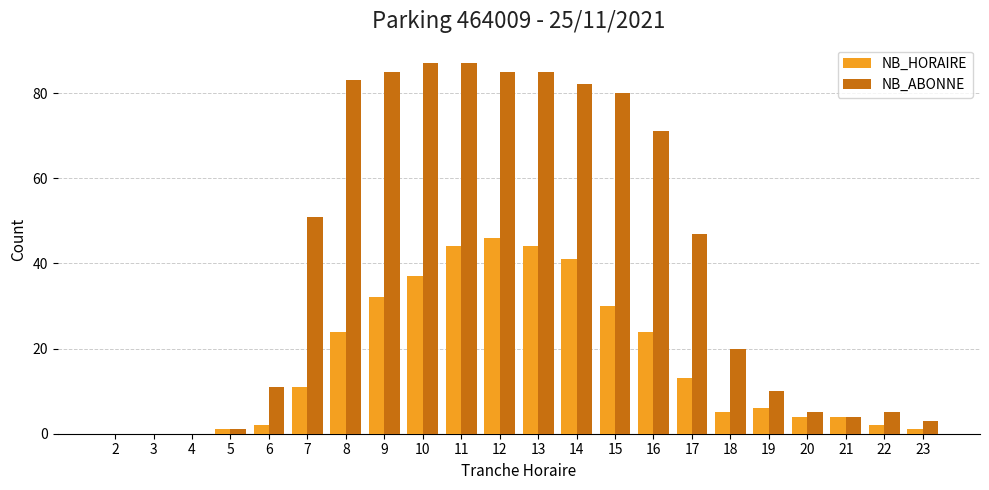

What is the sum of the NB_HORAIRE values at 8 and 14?

65